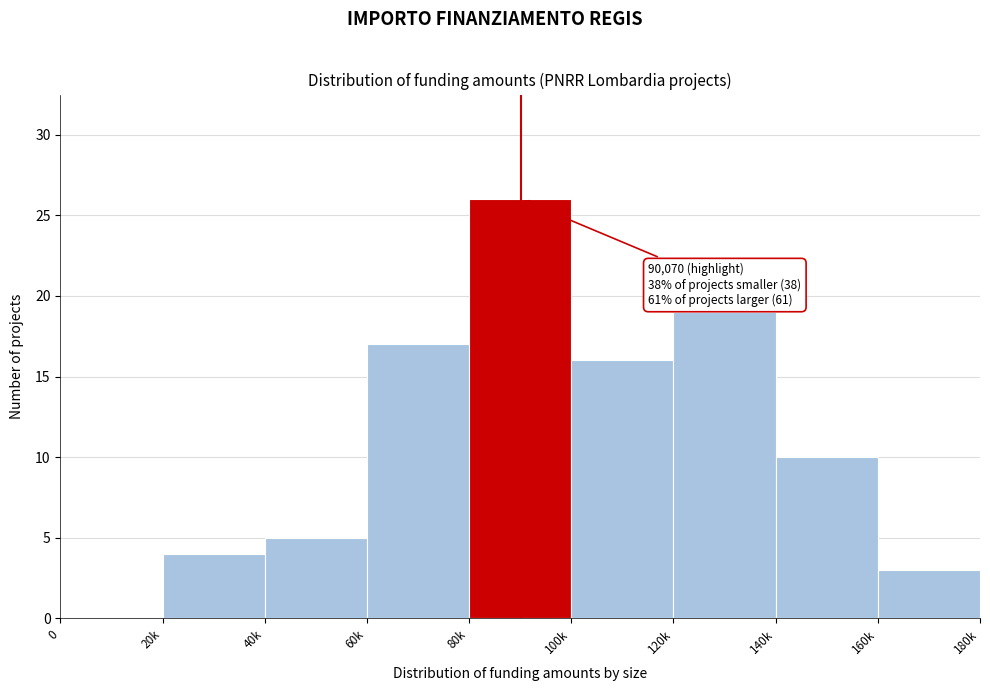

Reading left to right, transcribe all the data shown in this chart.

0=0	20k=4	40k=5	60k=17	80k=26	100k=16	120k=19	140k=10	160k=3